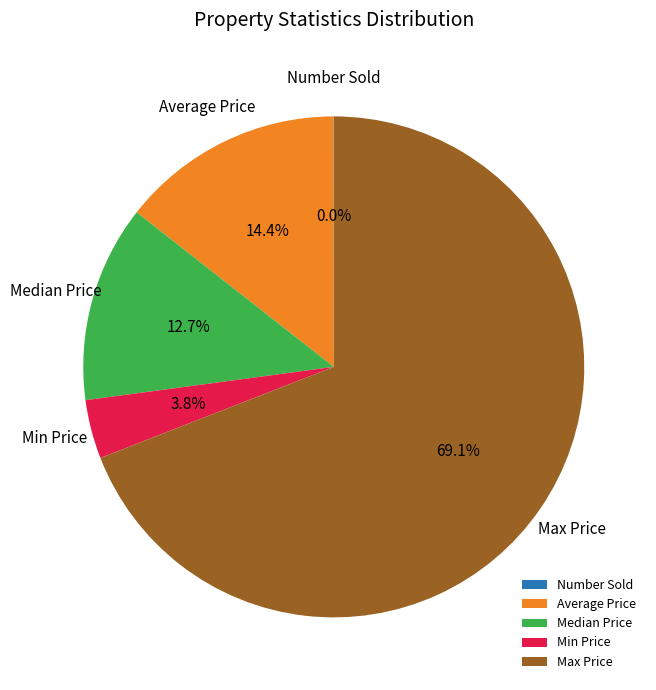

True or false: Max Price accounts for 77% of the total.

False